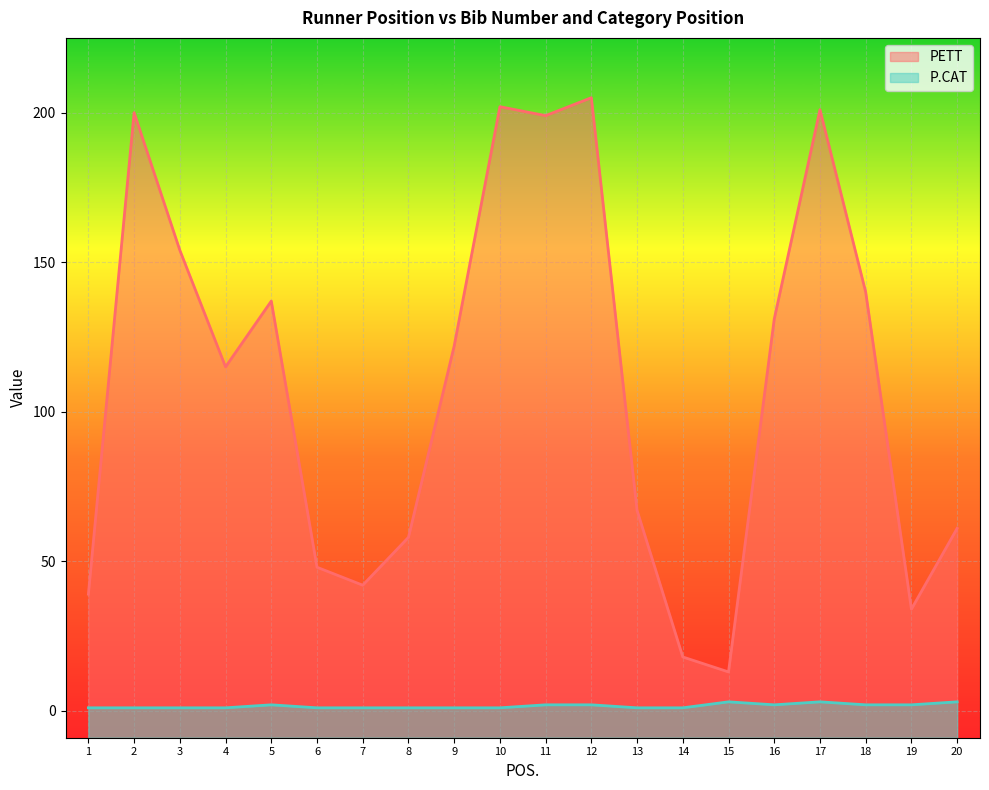

True or false: PETT and P.CAT cross at least once.

False